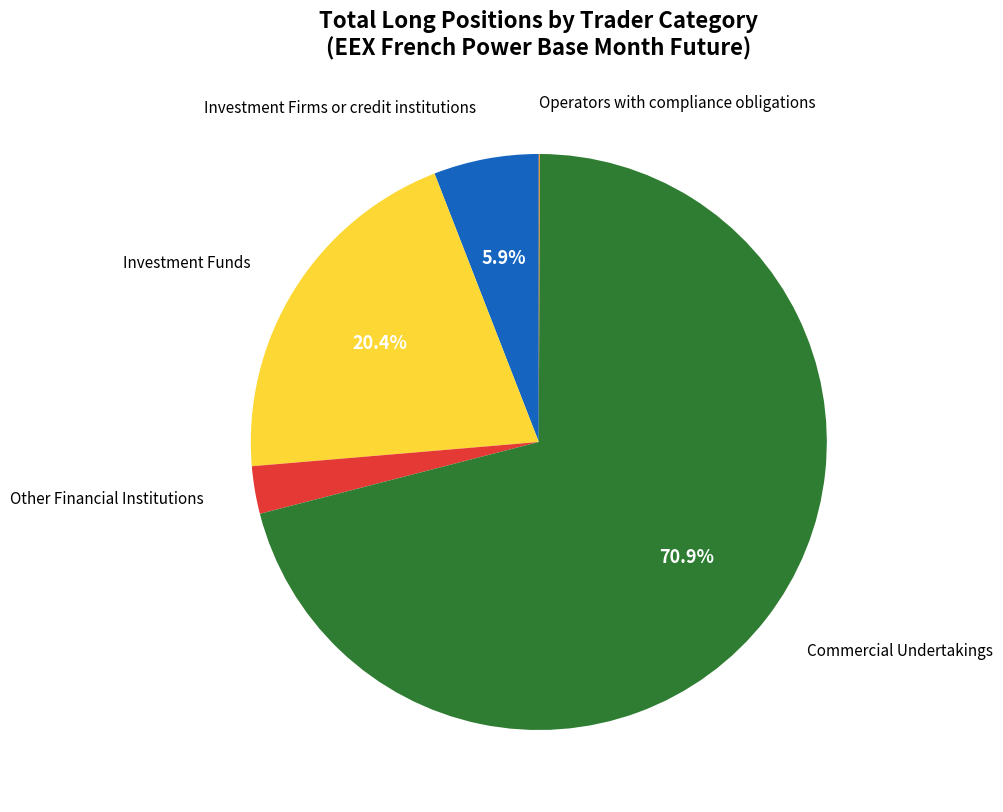

Does any single category account for the majority?

Yes